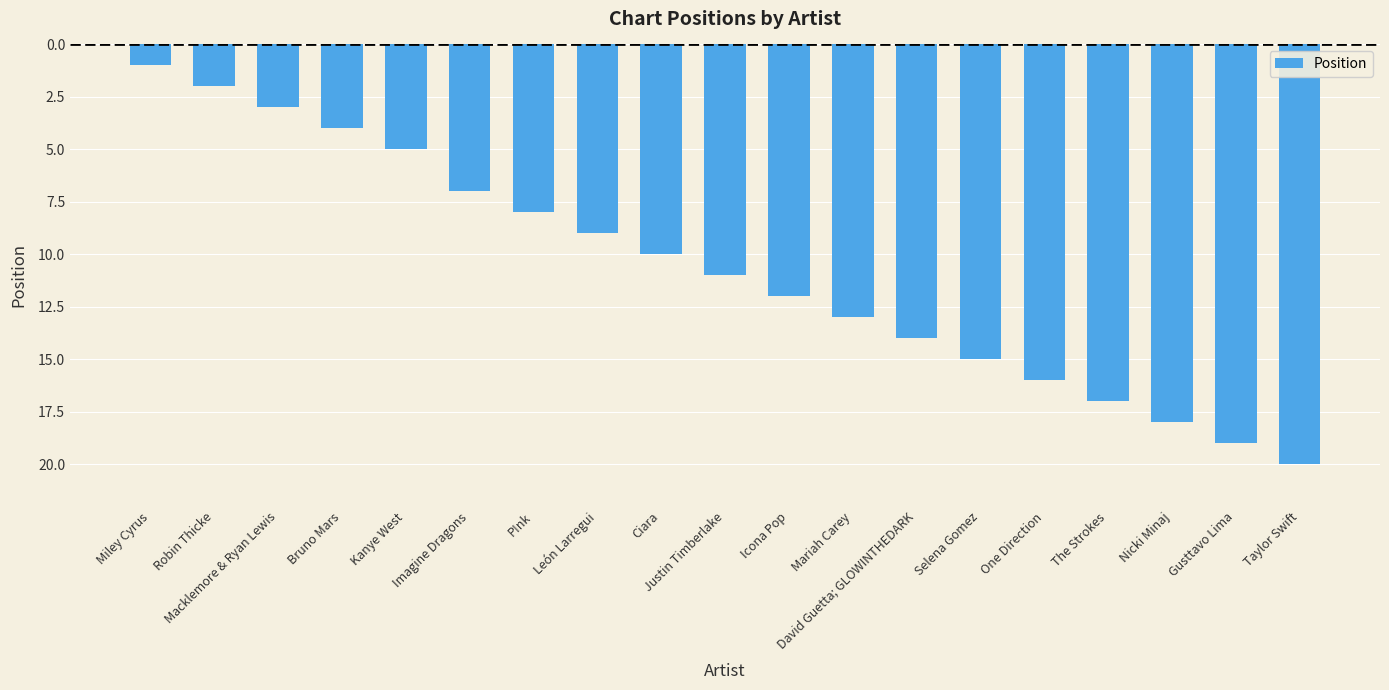

Reading left to right, extract all data points from this chart.

Miley Cyrus=1	Robin Thicke=2	Macklemore & Ryan Lewis=3	Bruno Mars=4	Kanye West=5	Imagine Dragons=7	P!nk=8	León Larregui=9	Ciara=10	Justin Timberlake=11	Icona Pop=12	Mariah Carey=13	David Guetta; GLOWINTHEDARK=14	Selena Gomez=15	One Direction=16	The Strokes=17	Nicki Minaj=18	Gusttavo Lima=19	Taylor Swift=20